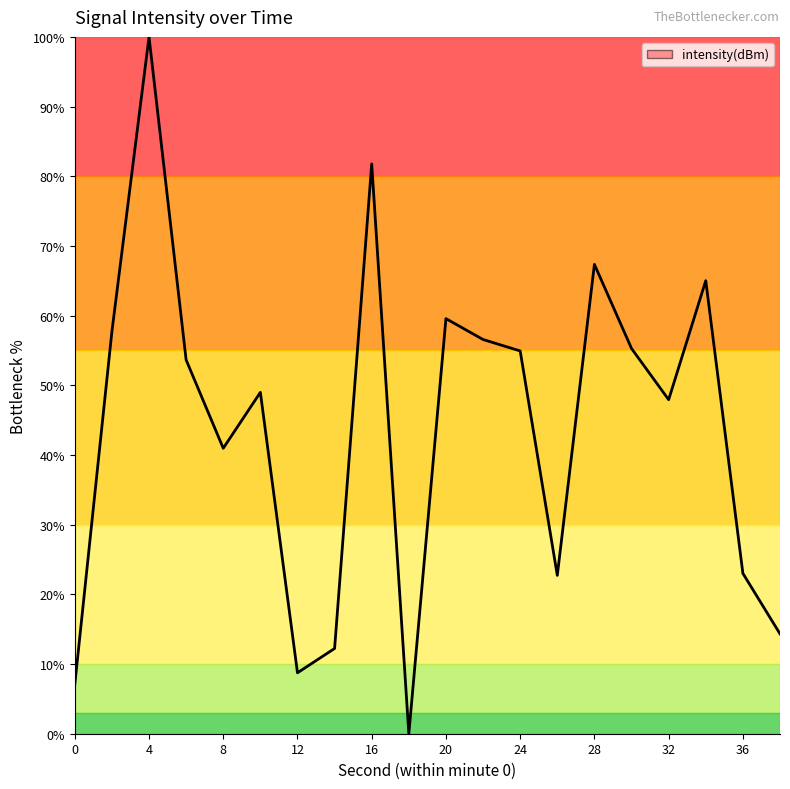

What is the greatest value displayed?

100.0